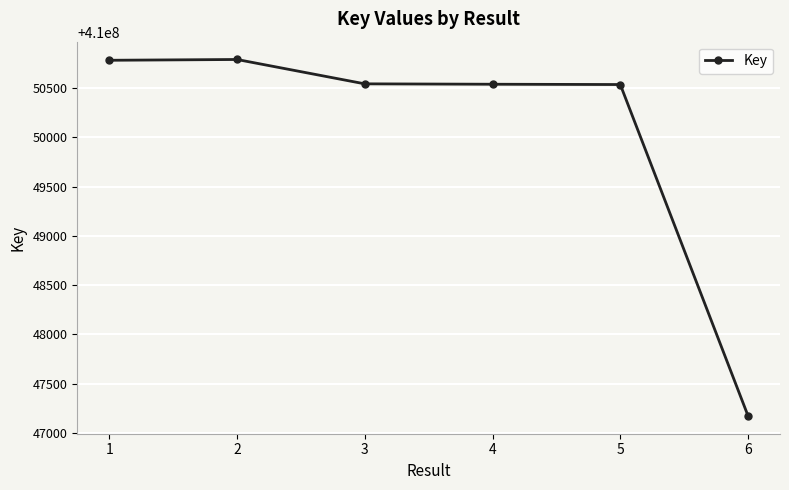

How many lines are shown in the chart?

1